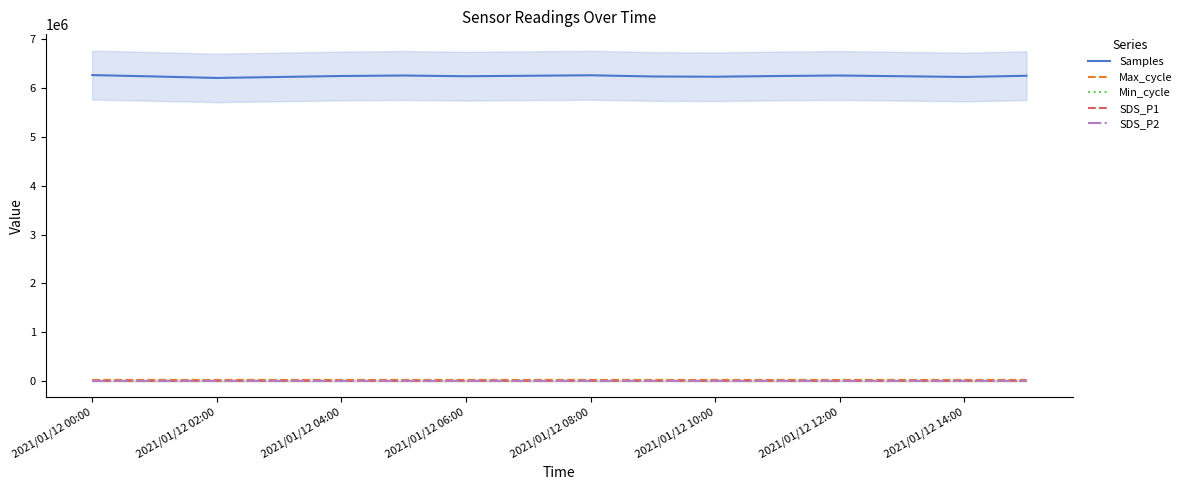

The value of Samples at 2021/01/12 12:00 is 6260000.0. True or false?

True